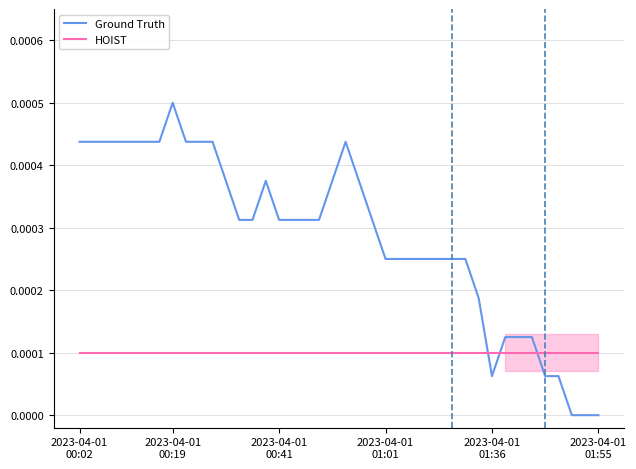

How many times do Ground Truth and HOIST cross each other?

3